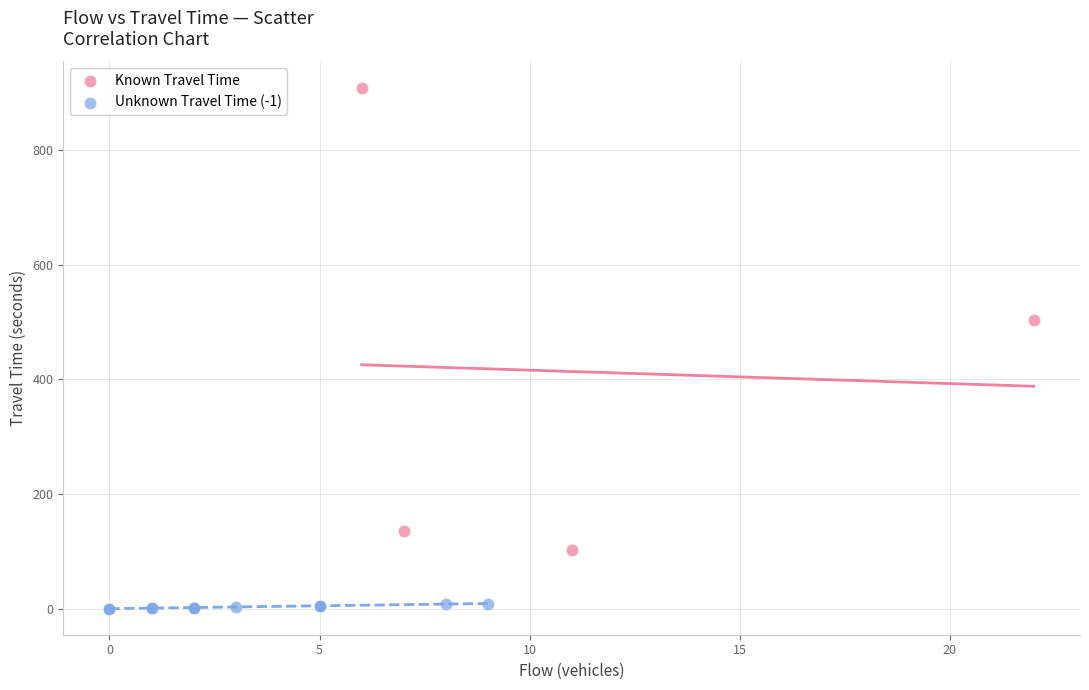

What are all the series names shown in the legend?

Known Travel Time, Unknown Travel Time (-1)